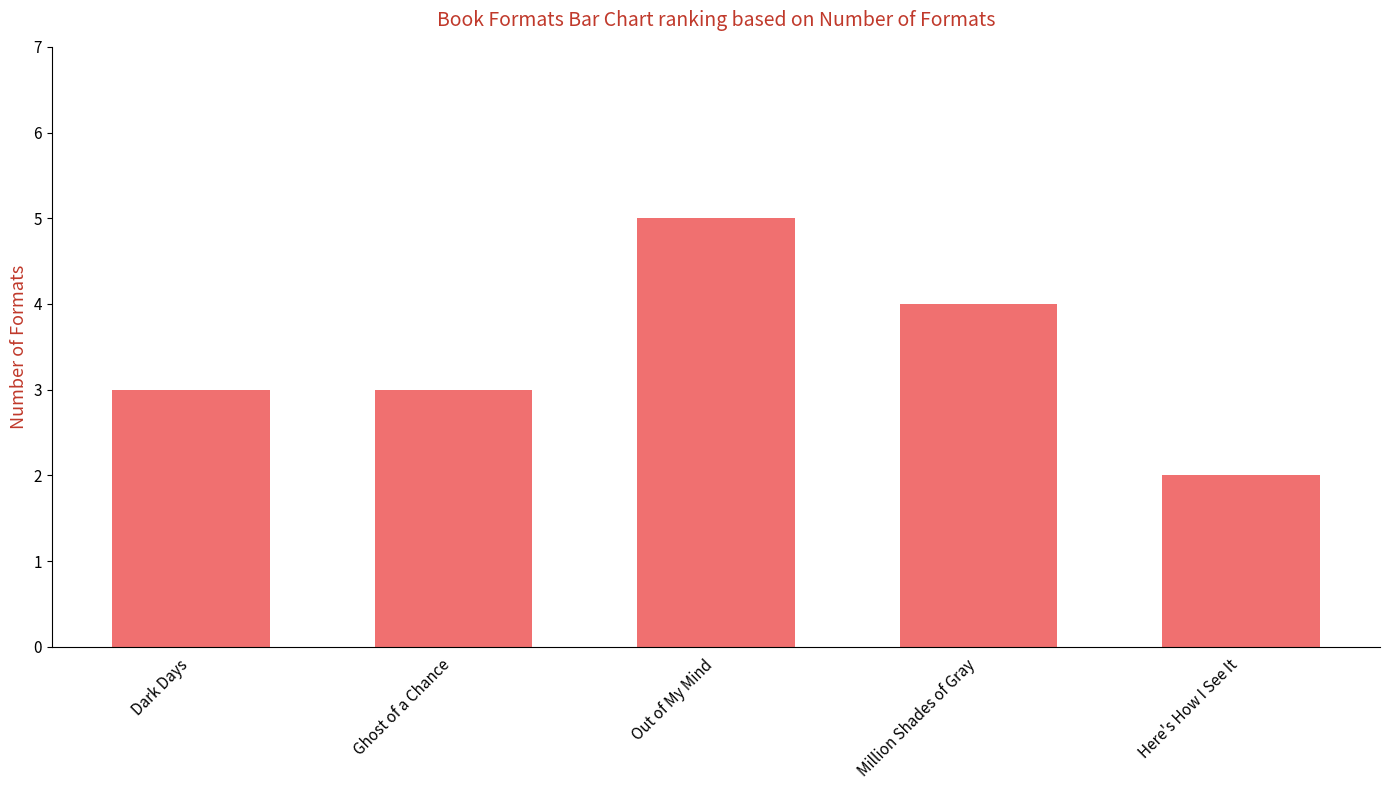

What is the change in value from Dark Days to Million Shades of Gray?

+1